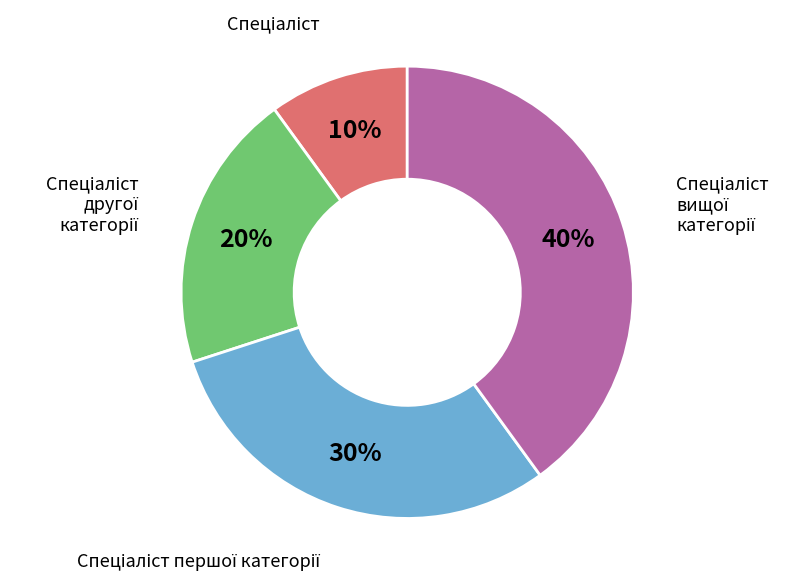

To the nearest percent, what is the average slice percentage?

25%